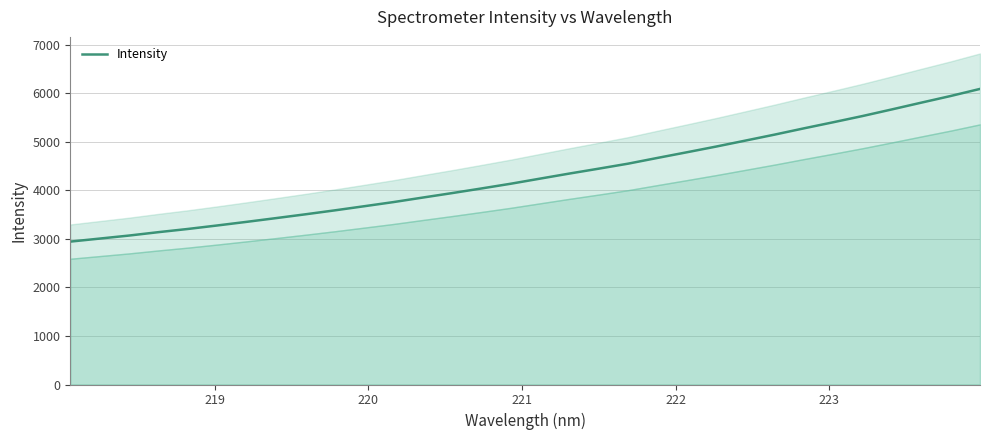

What is the minimum value for Intensity?

2946.1